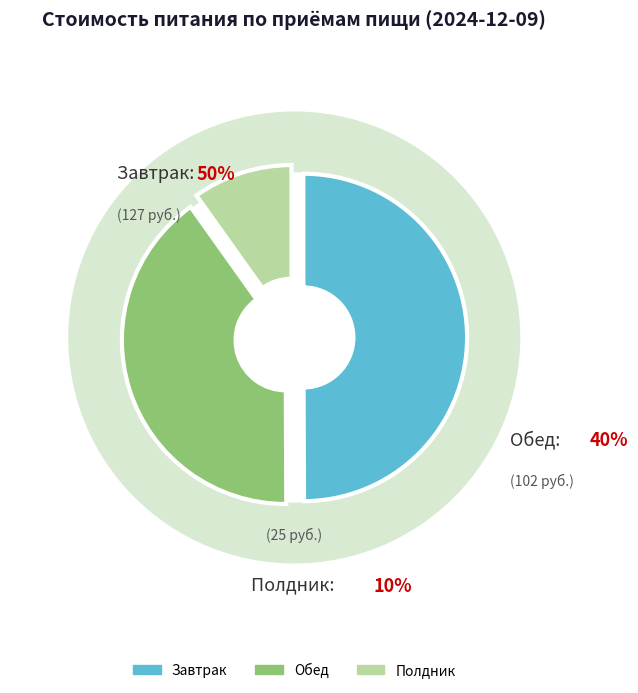

To the nearest percent, what portion does Завтрак represent?

50%